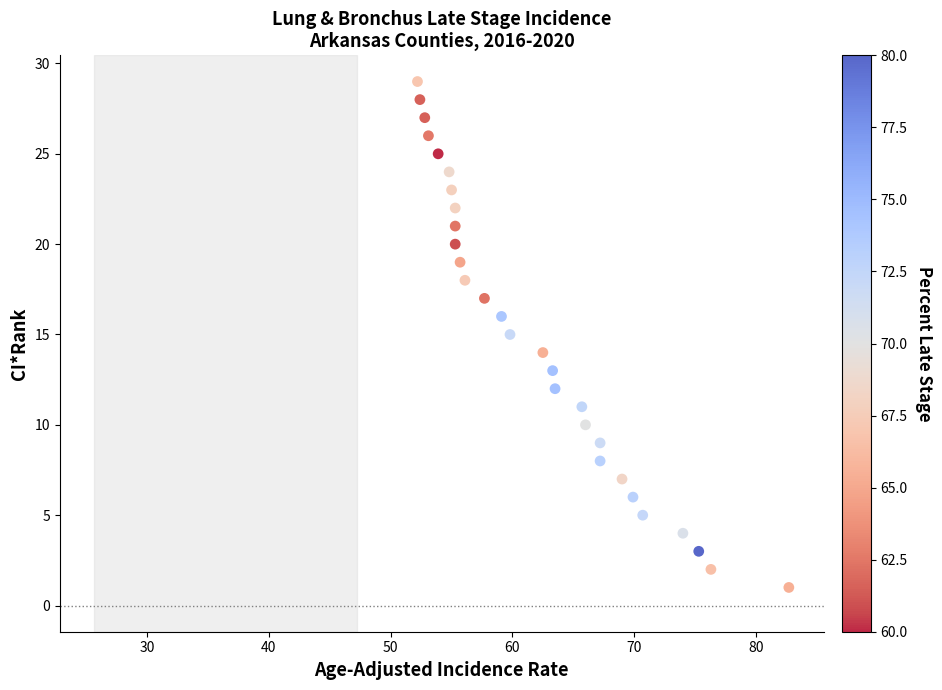

What is the range of Y values (max minus min)?

28